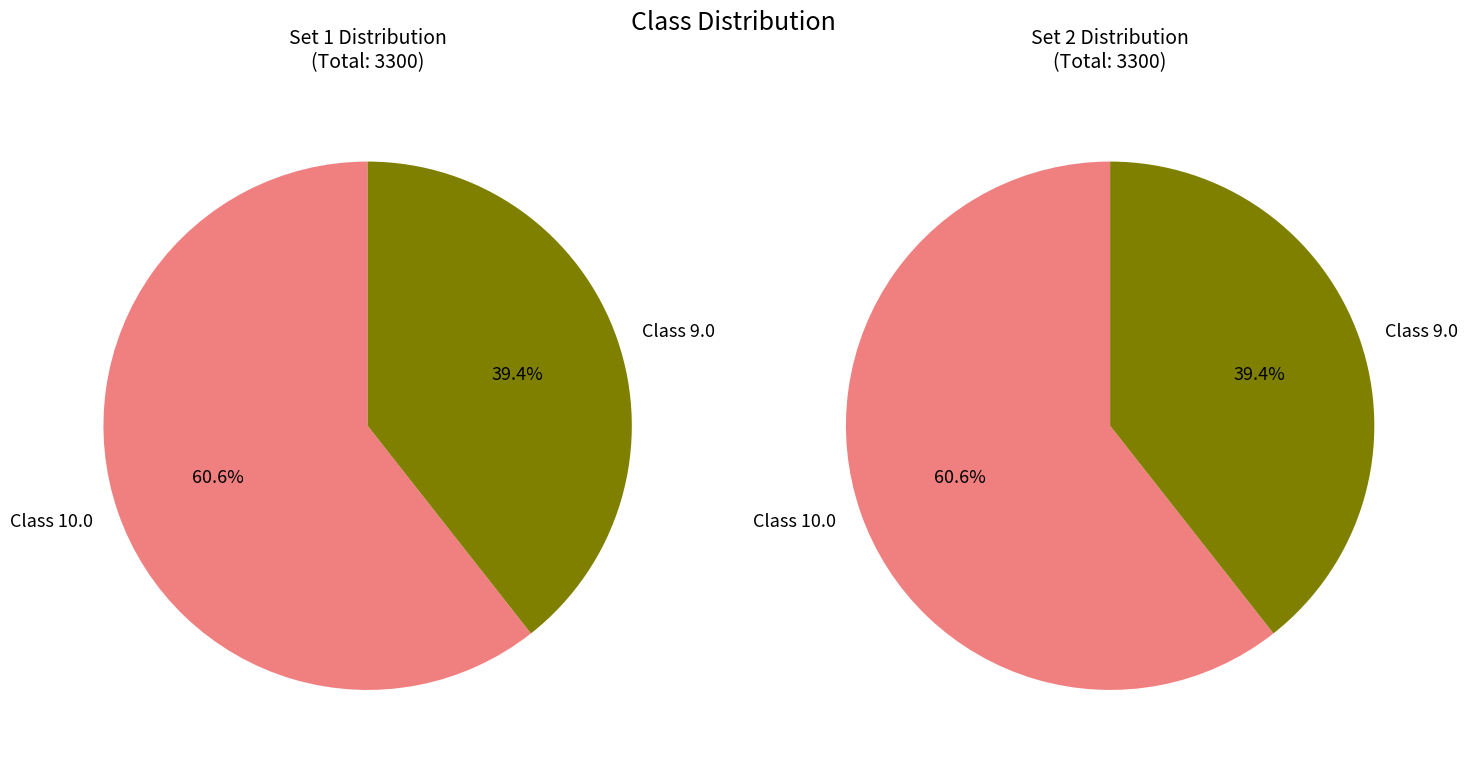

The 10 slice represents 61% of the pie. True or false?

True